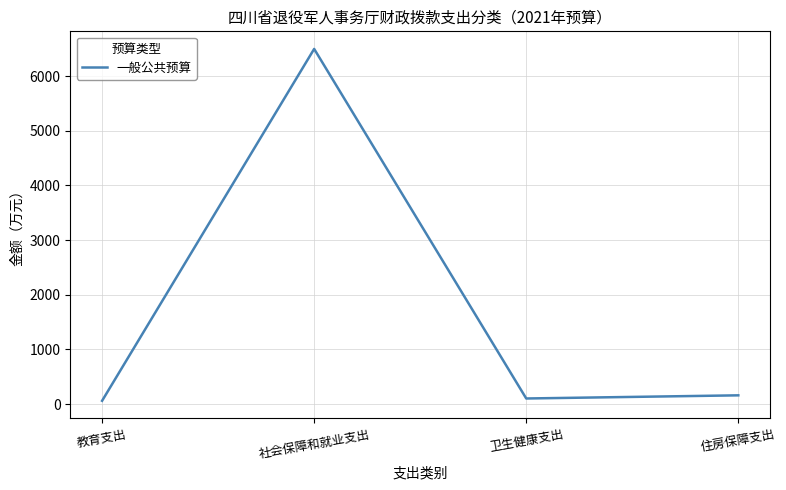

What is the difference between the second highest and second lowest values?

57.7